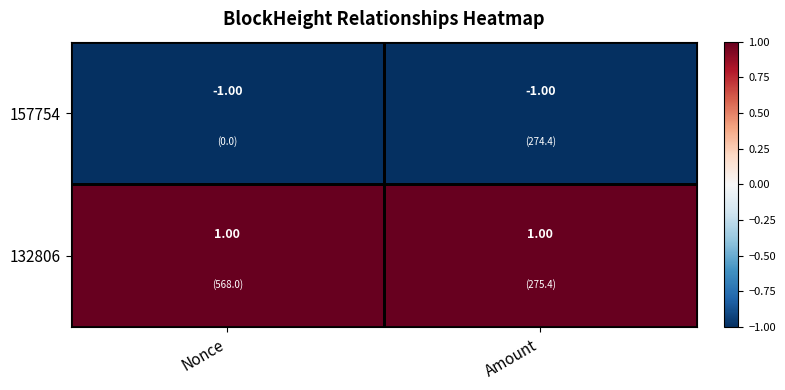

Rank the series by their maximum value, from lowest to highest.

157754, 132806